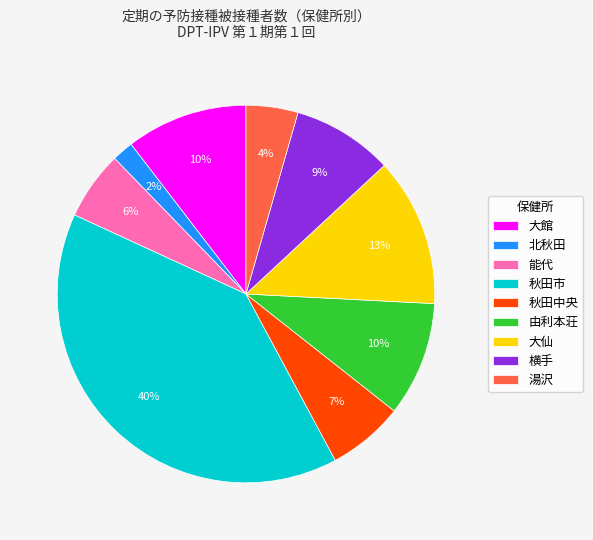

Which category has the biggest portion of the pie?

秋田市